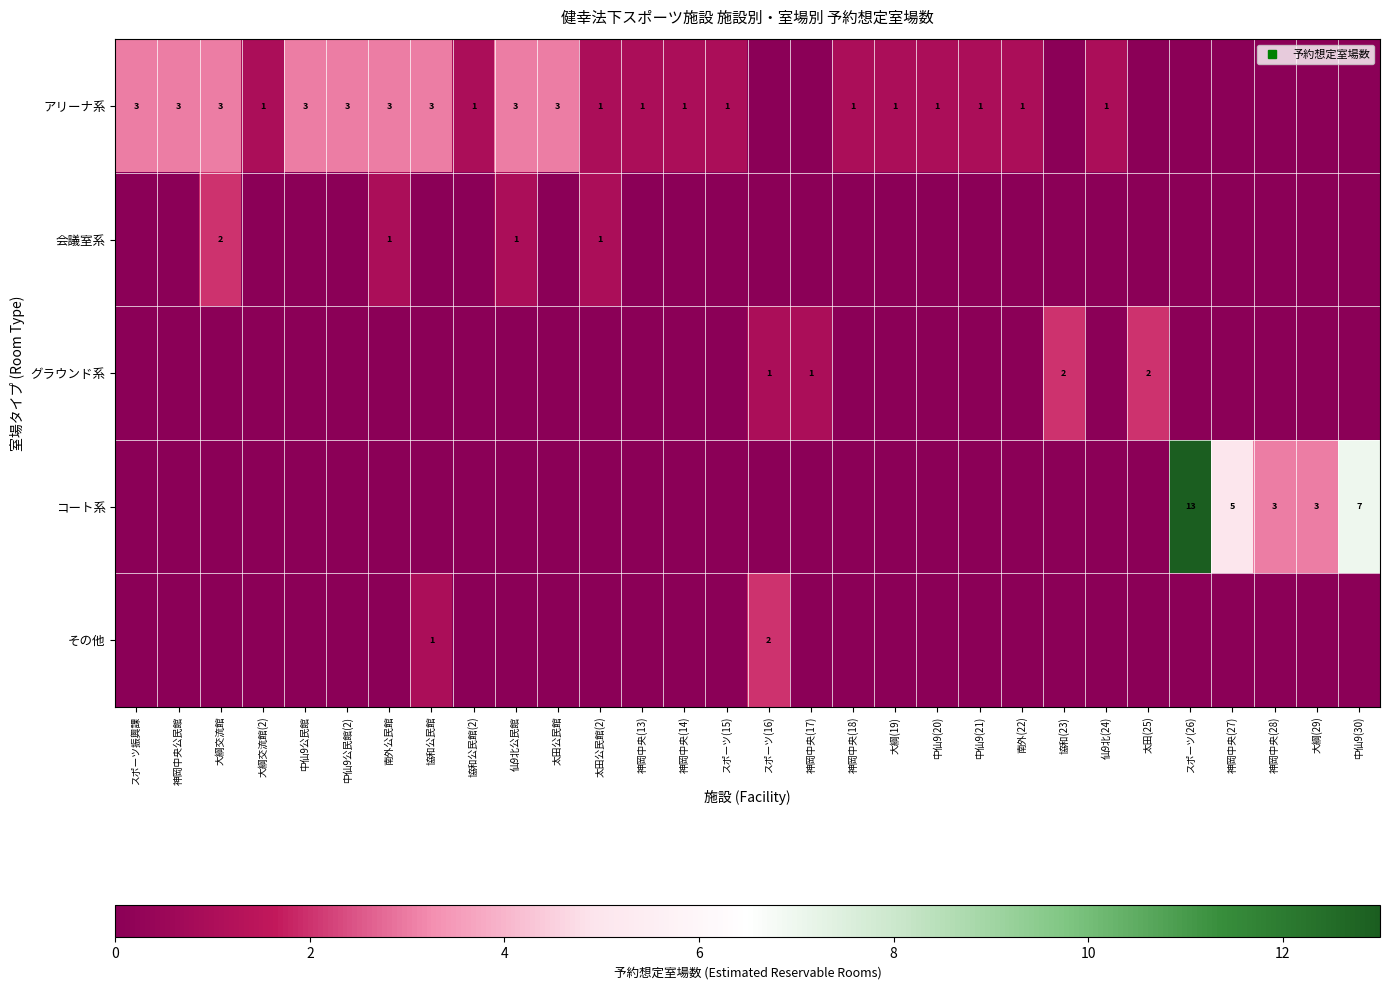

Which has a higher value, 南外公民館 or 神岡中央(17)?

南外公民館